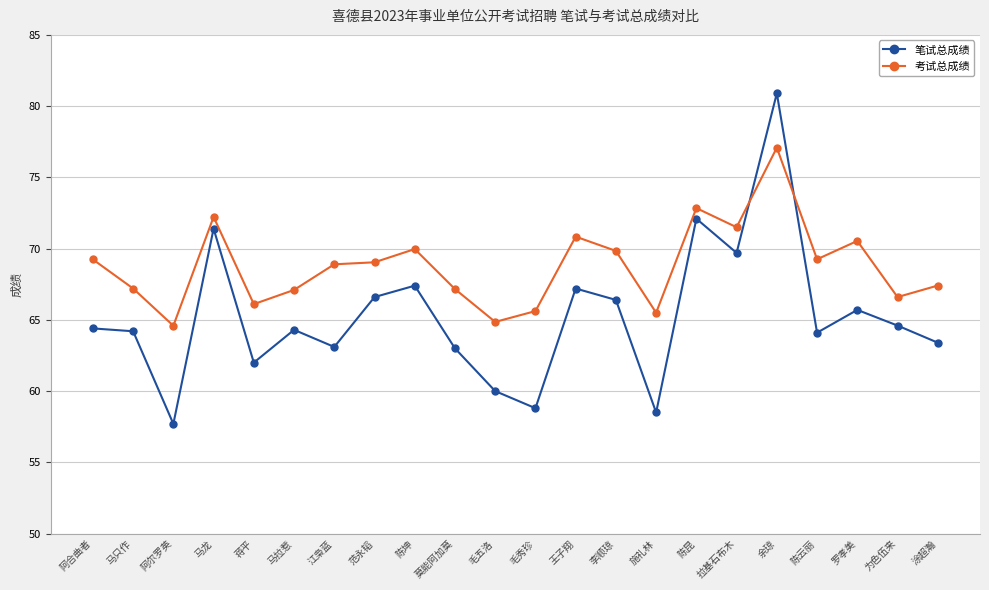

True or false: 考试总成绩 has more than 1 interior local peaks.

True